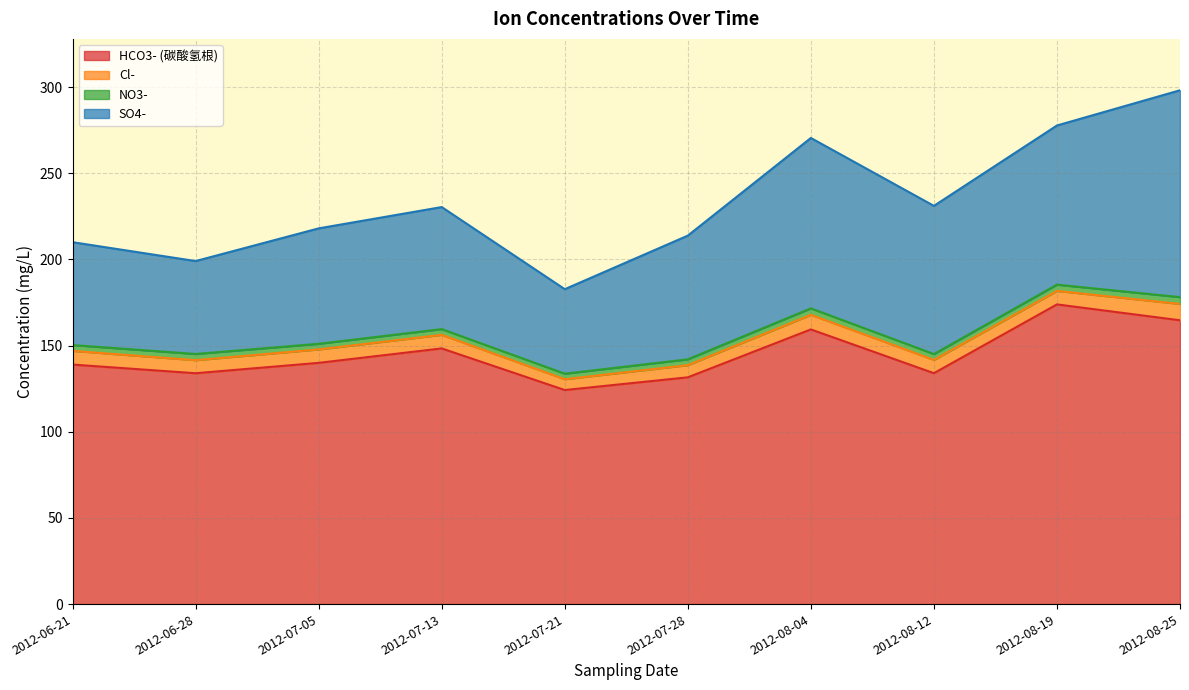

Is it true that SO4- equals 70.8 at 2012-07-13?

True